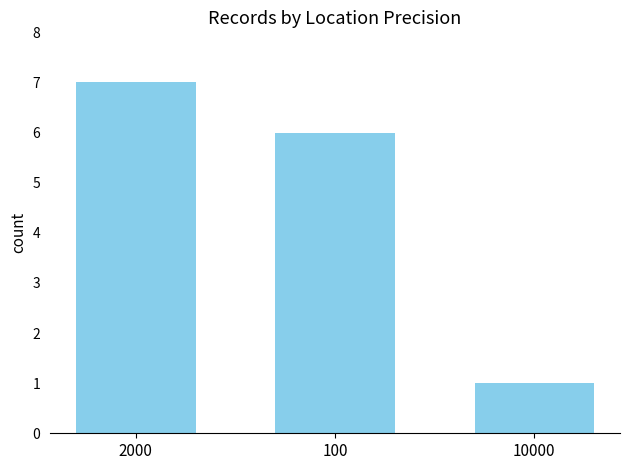

Where does the data first go above 6?

2000